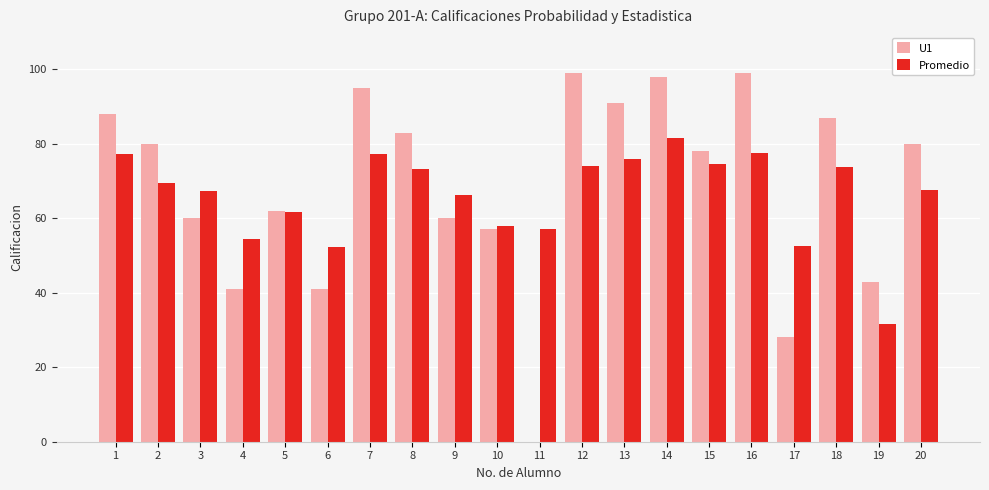

Which category has the highest value in the Promedio series?

14